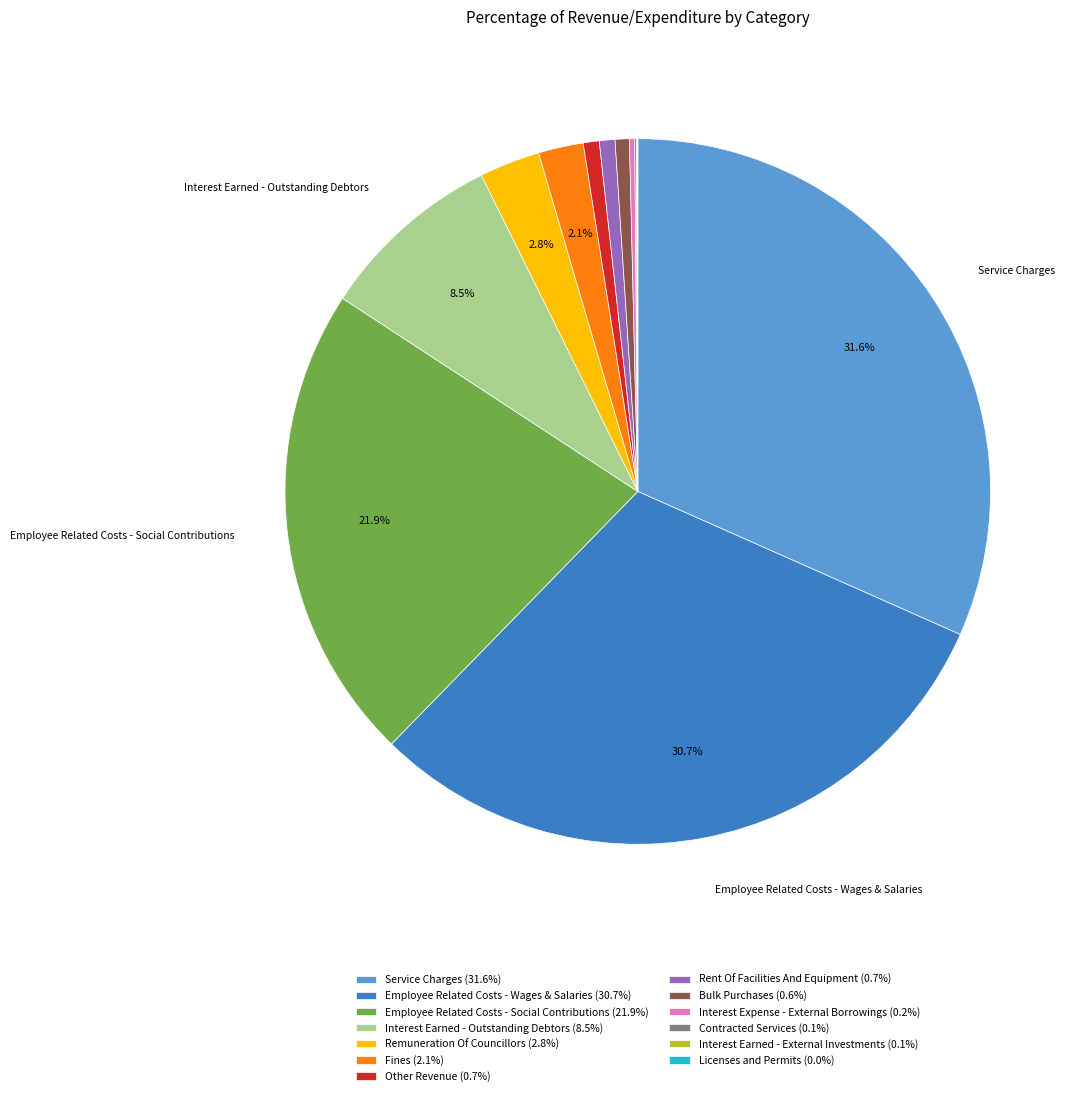

Is there a majority slice in this chart?

No